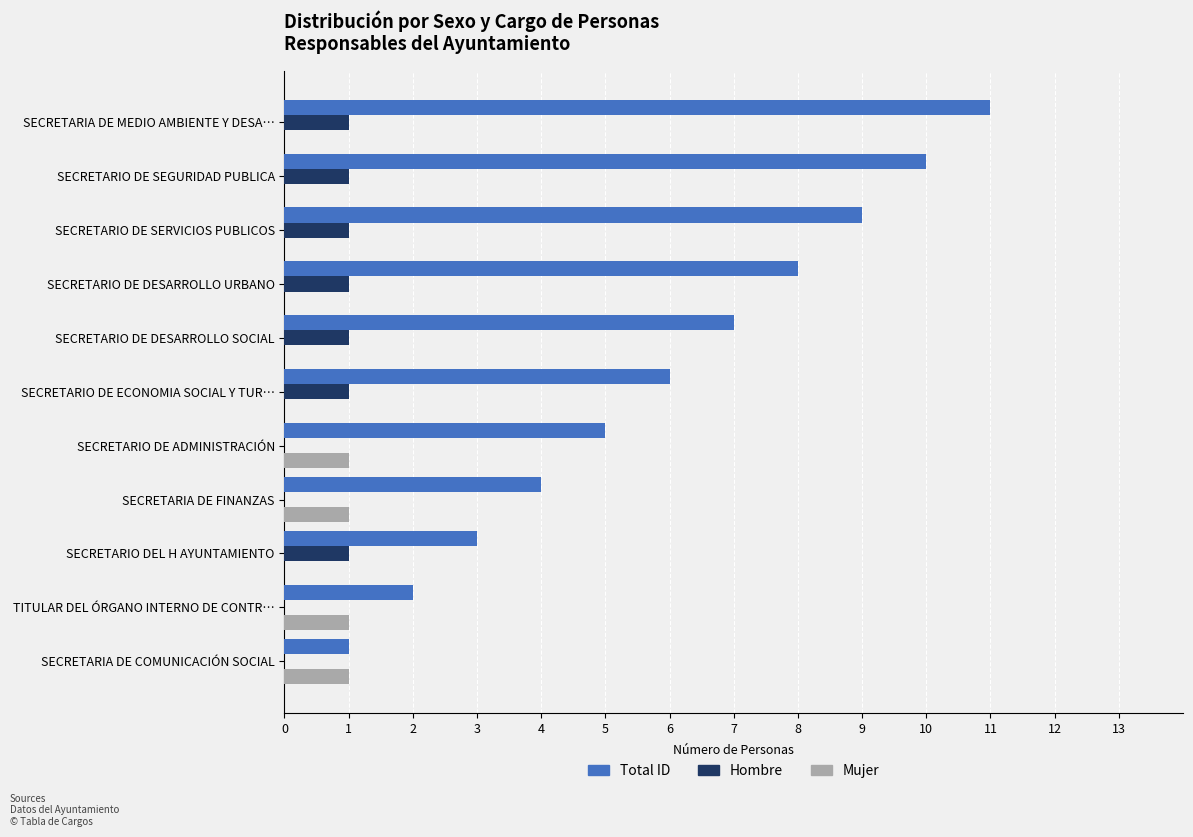

Count the Total ID values in the range 3 to 9.

7